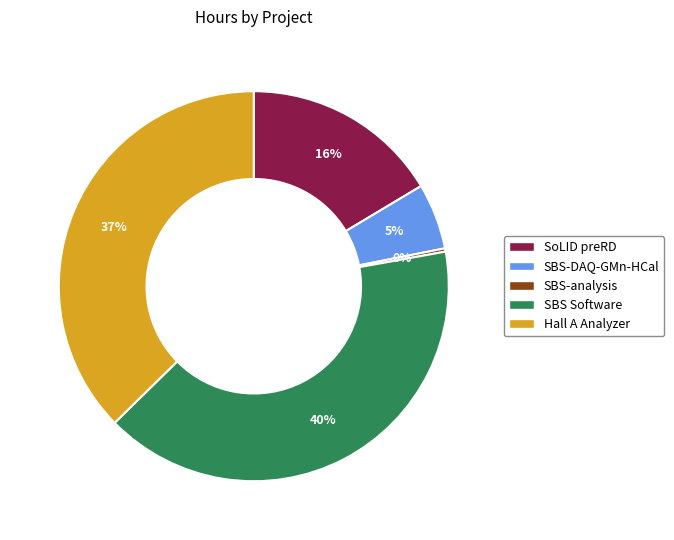

Which slice is the largest?

SBS Software